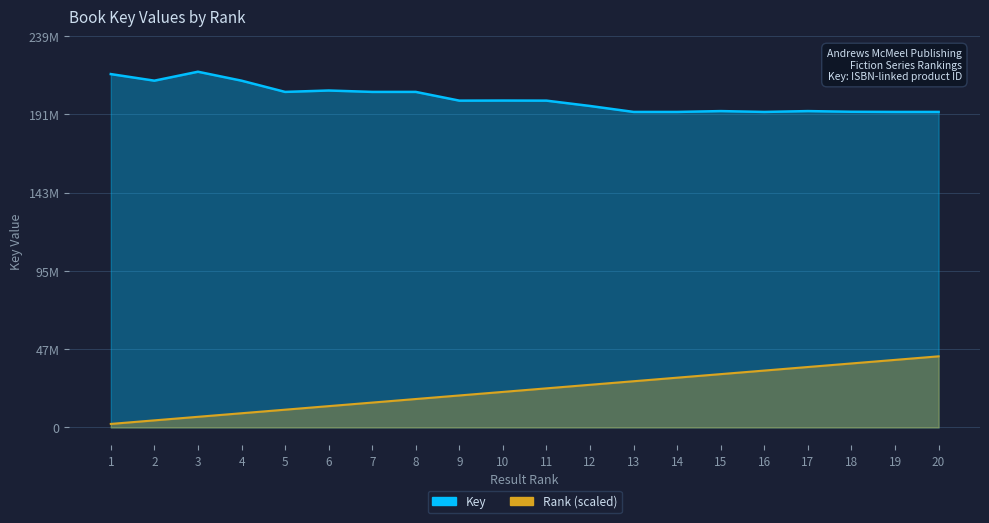

True or false: Rank has more than 0 interior local peaks.

False